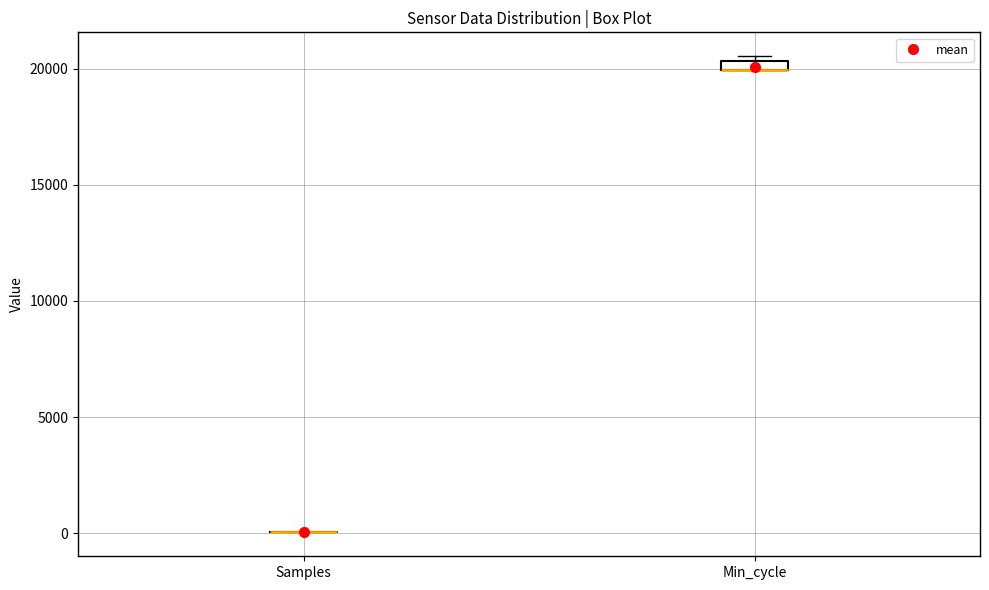

Where is the lower edge of the box for Min_cycle on the y-axis? The values are not printed on the chart, so give them approximately, as read against the axis.

20000